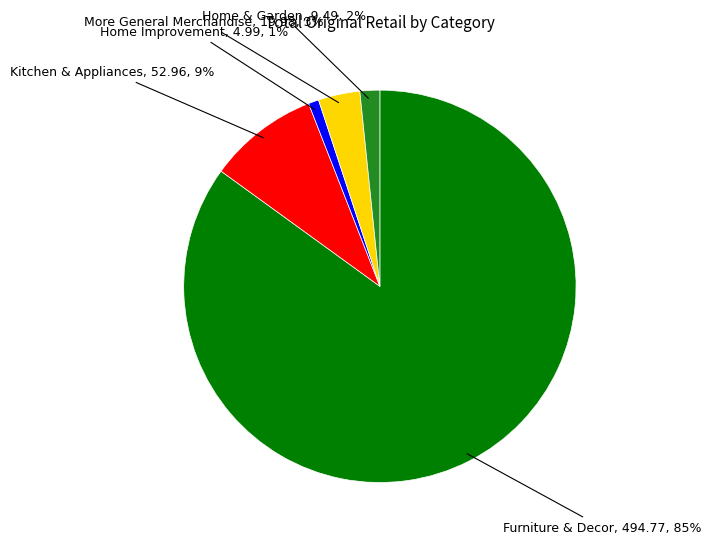

To the nearest percent, what portion does Furniture & Decor represent?

85%